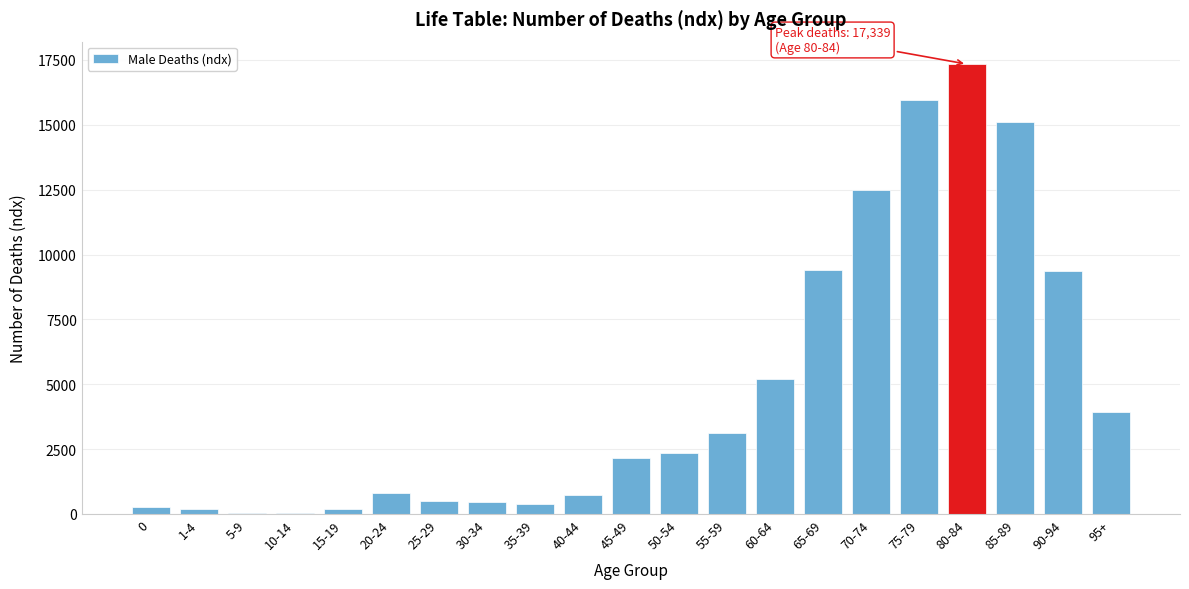

Between 35-39 and 85-89, which is larger?

85-89